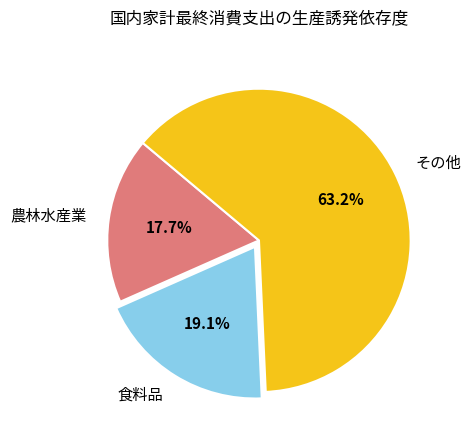

Is there a majority slice in this chart?

Yes